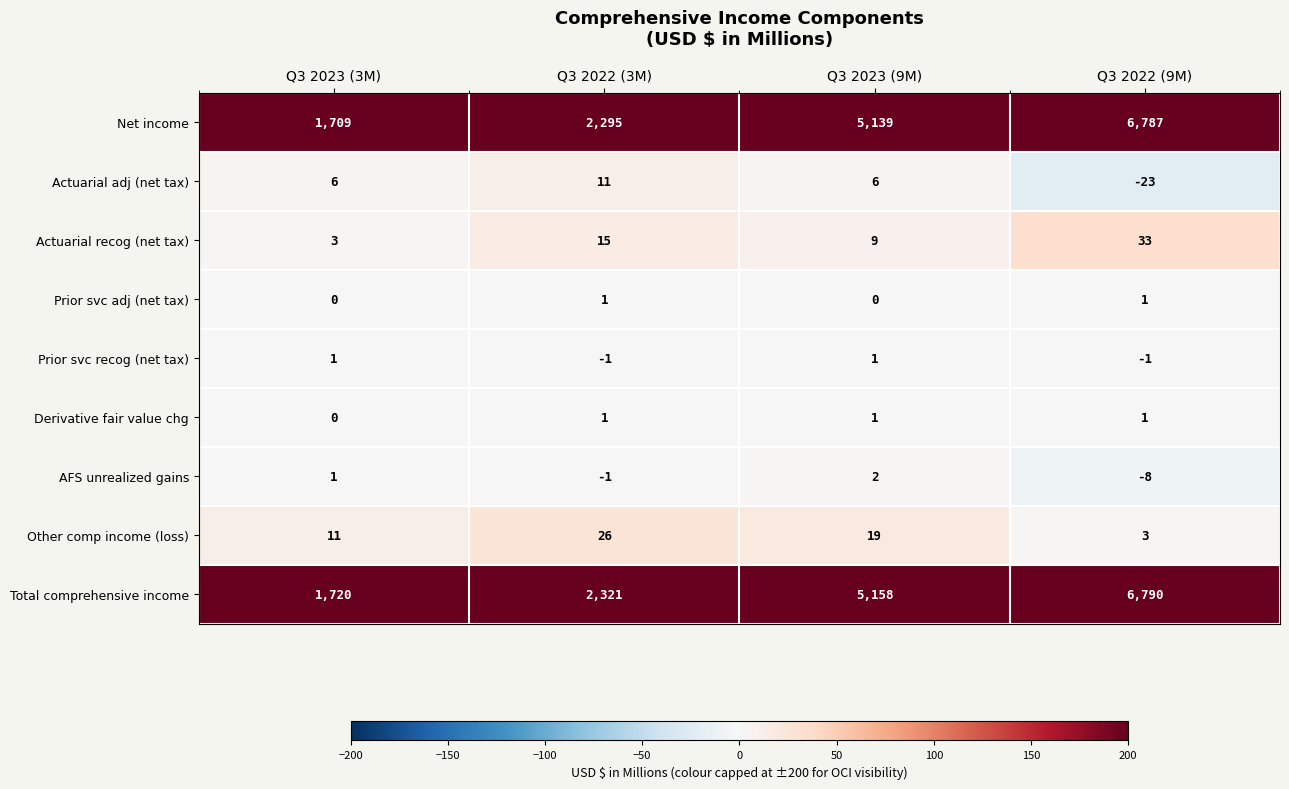

What is the difference between the Total comprehensive income values at Q3 2023 (3M) and Q3 2022 (9M)?

5070